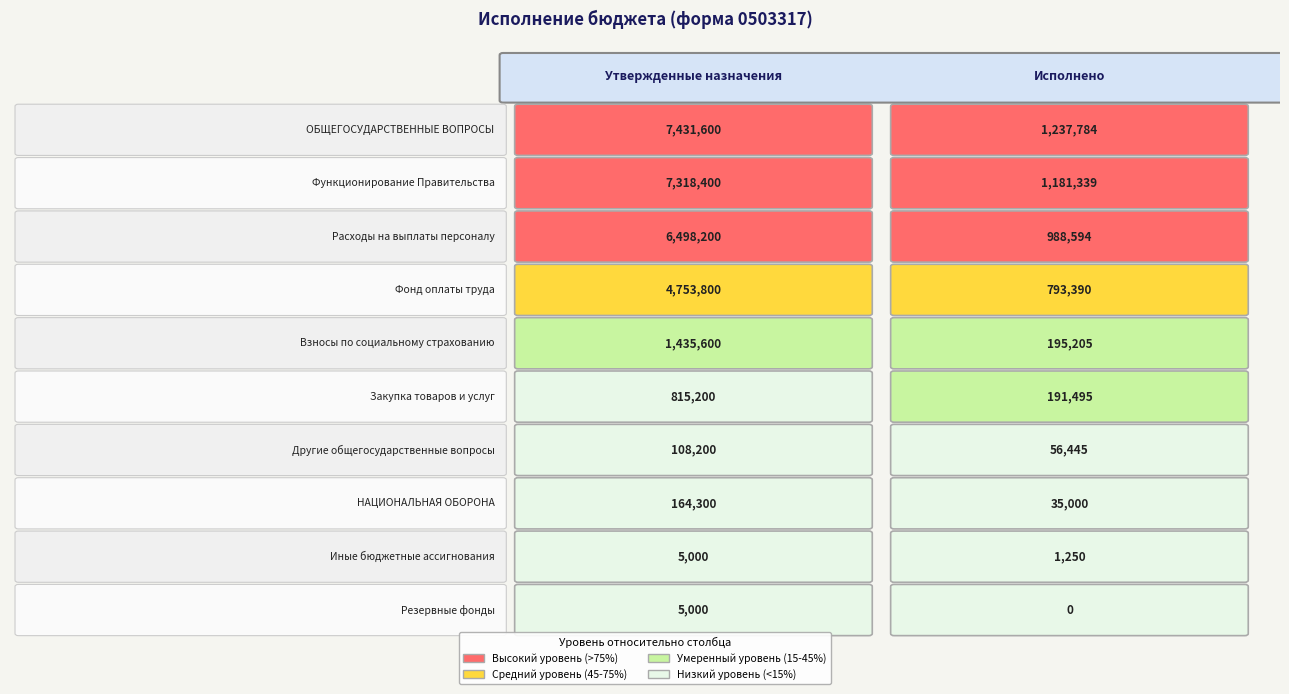

What is the spread (max minus min) of values at 1?

1237784.4